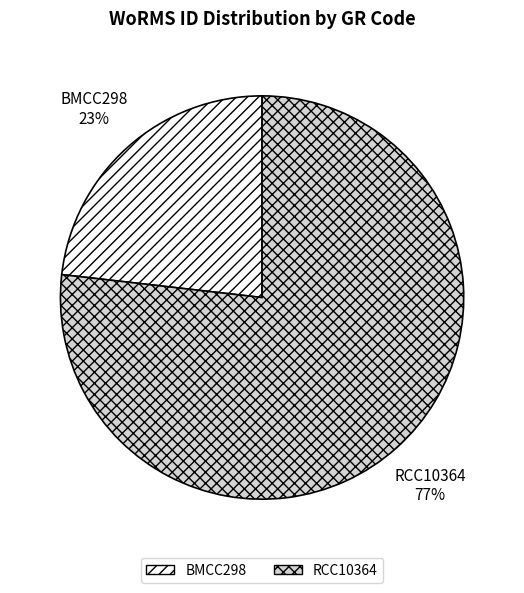

Count the number of slices in the pie.

2